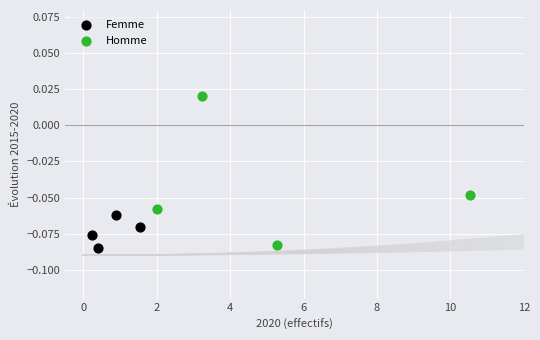

Which series reaches the minimum Y coordinate?

Femme